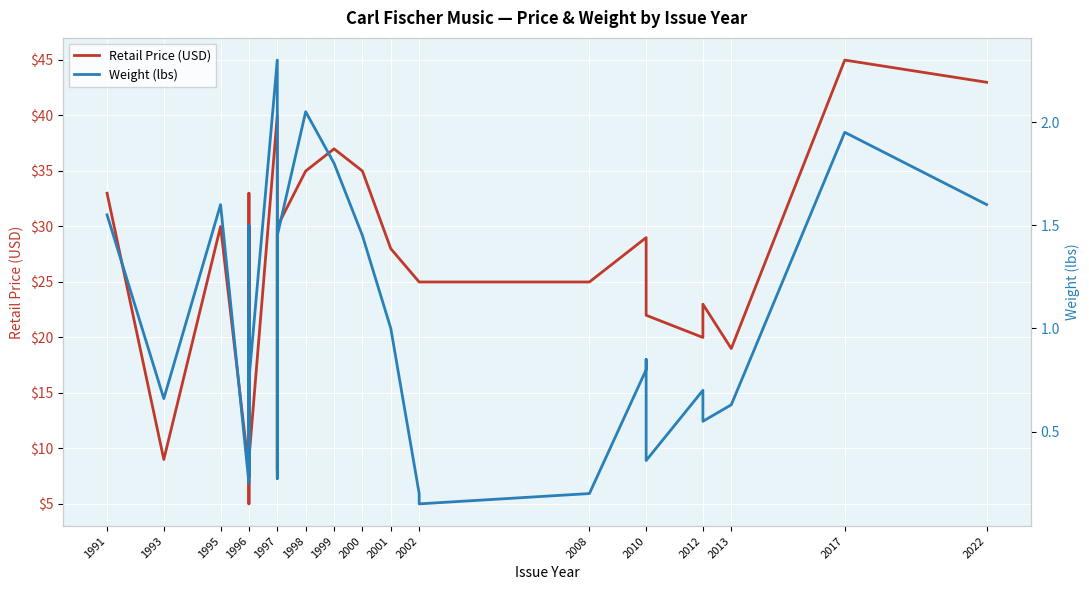

Is it true that Weight (lbs) equals 0.1 at 2002?

True